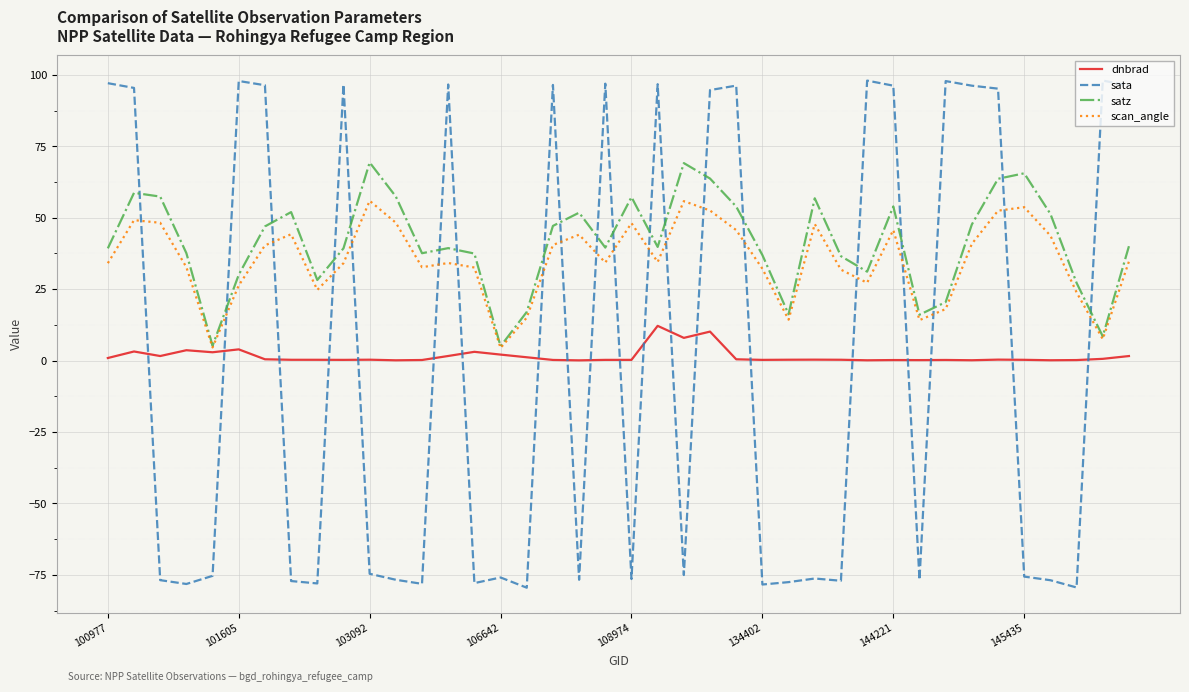

What is the maximum value shown in the chart?

98.0